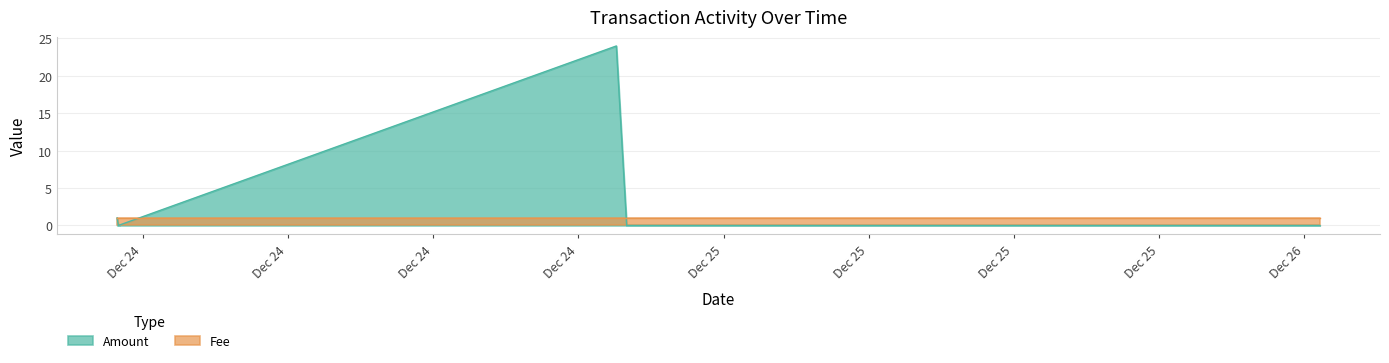

The value of Fee at 2017-12-24 20:24:19 is 1. True or false?

False